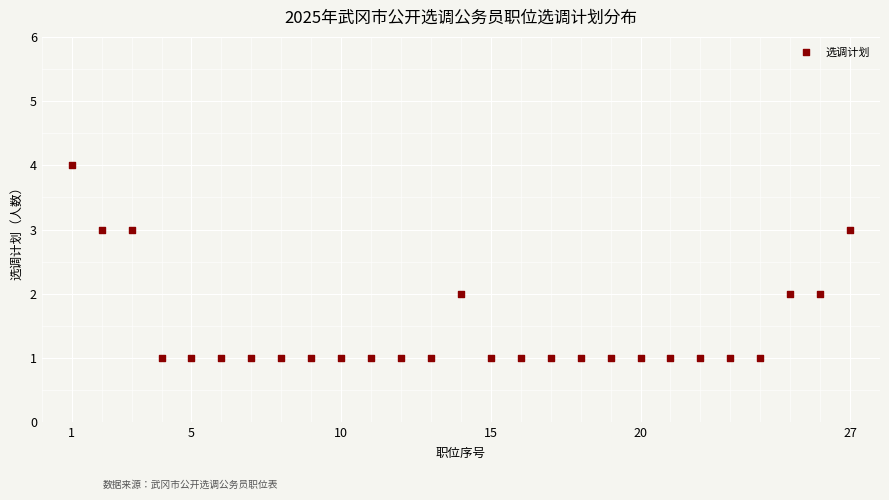

What is the range of X values (max minus min)?

26